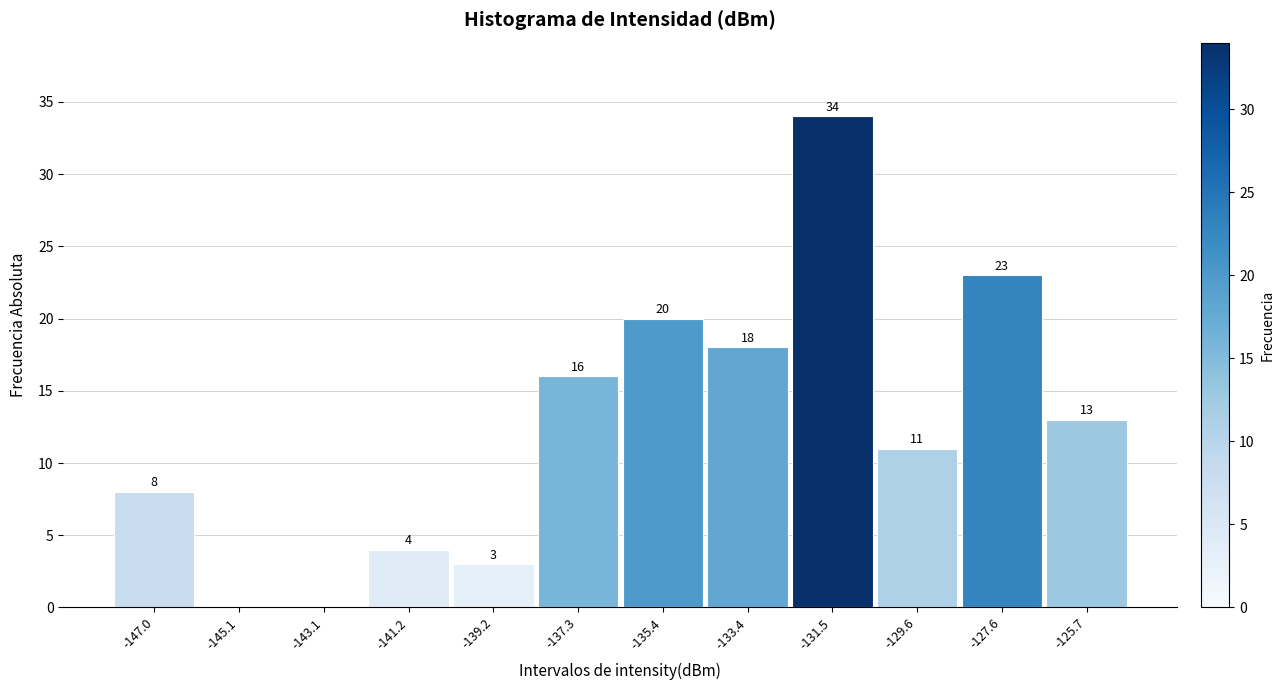

Reading left to right, transcribe all the data shown in this chart.

-147.0=8	-145.1=0	-143.1=0	-141.2=4	-139.2=3	-137.3=16	-135.4=20	-133.4=18	-131.5=34	-129.6=11	-127.6=23	-125.7=13